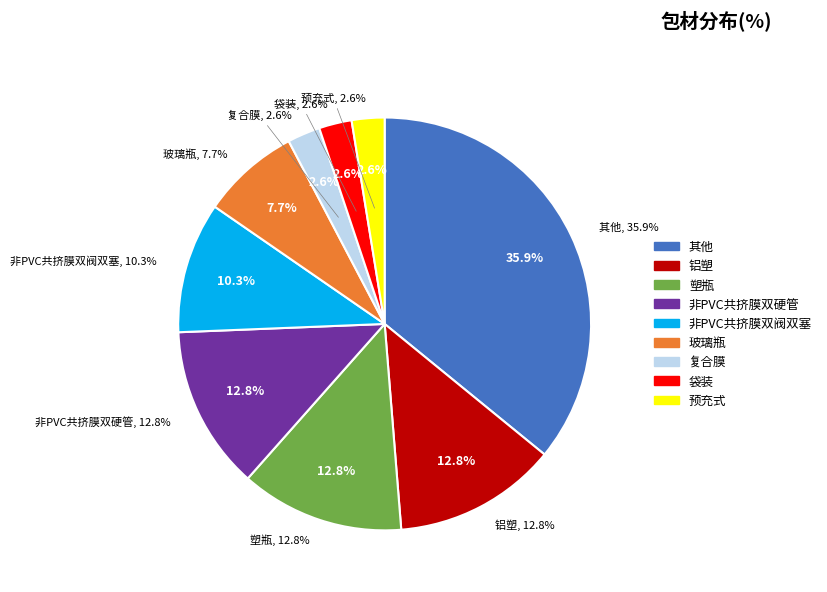

True or false: 预充式 accounts for 1% of the total.

False